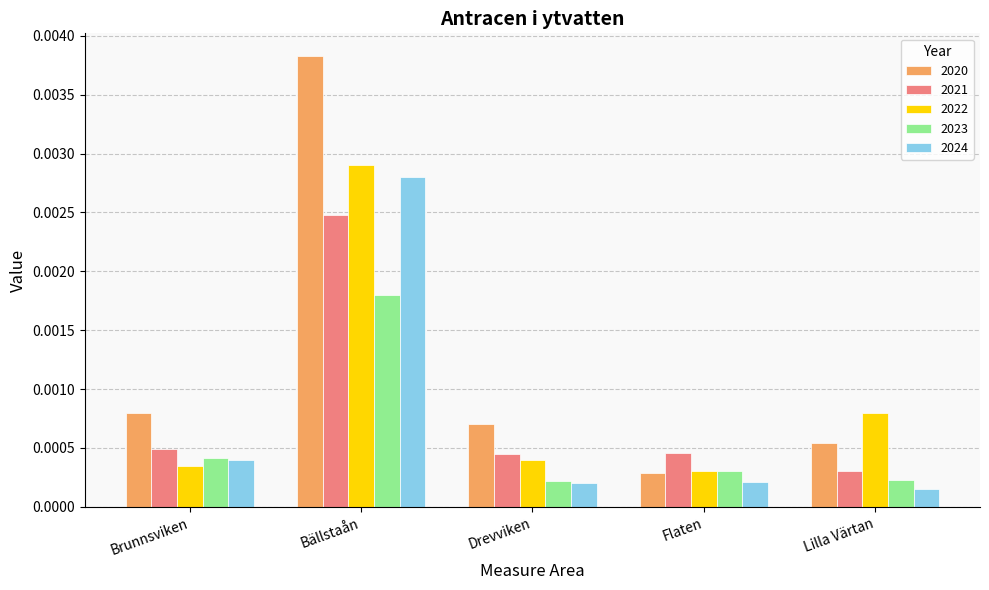

Is the value of 2022 at Flaten greater than the value of 2024 at Bällstaån?

No